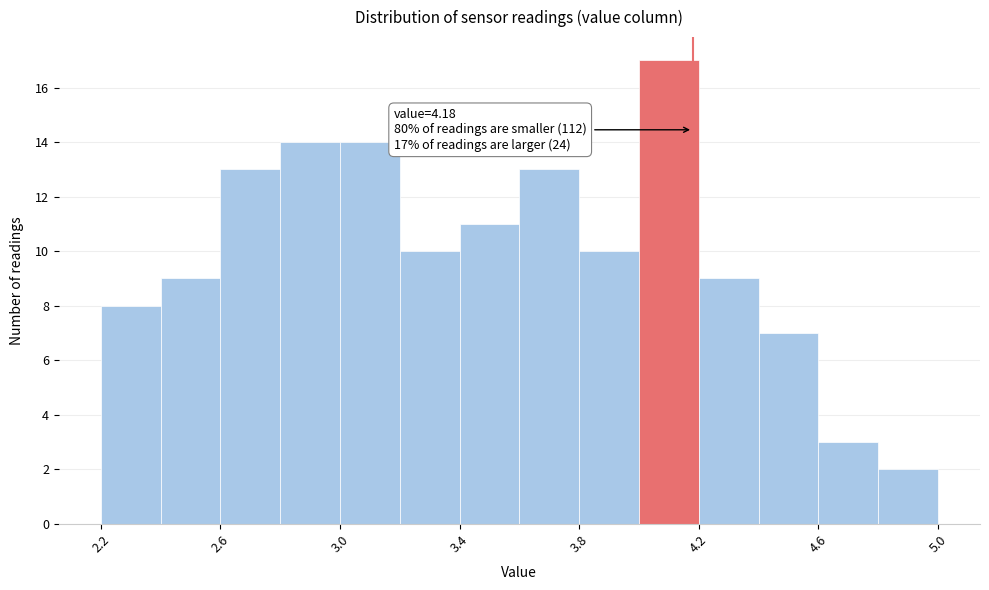

Over which range of the x-axis is the bar tallest?

4.0 to 4.2